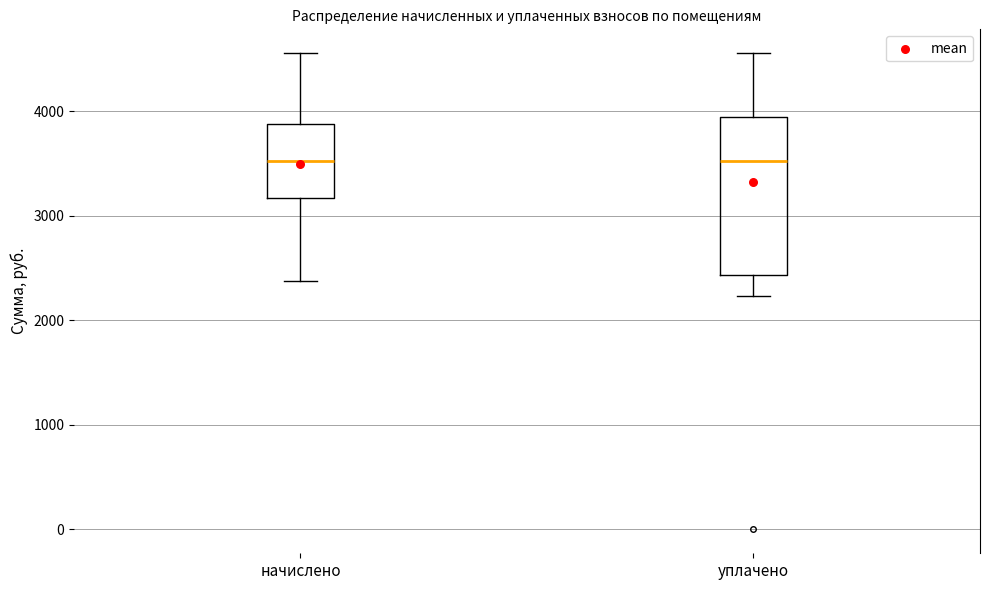

Reading left to right, read every box against the y-axis: the position of its median line, the range the box covers, and the ends of its whiskers. The values are not printed on the chart, so give them approximately, as read against the axis.

начислено: median 3500, box 3200 to 3900, whiskers 2400 to 4600
уплачено: median 3500, box 2400 to 3900, whiskers 2200 to 4600